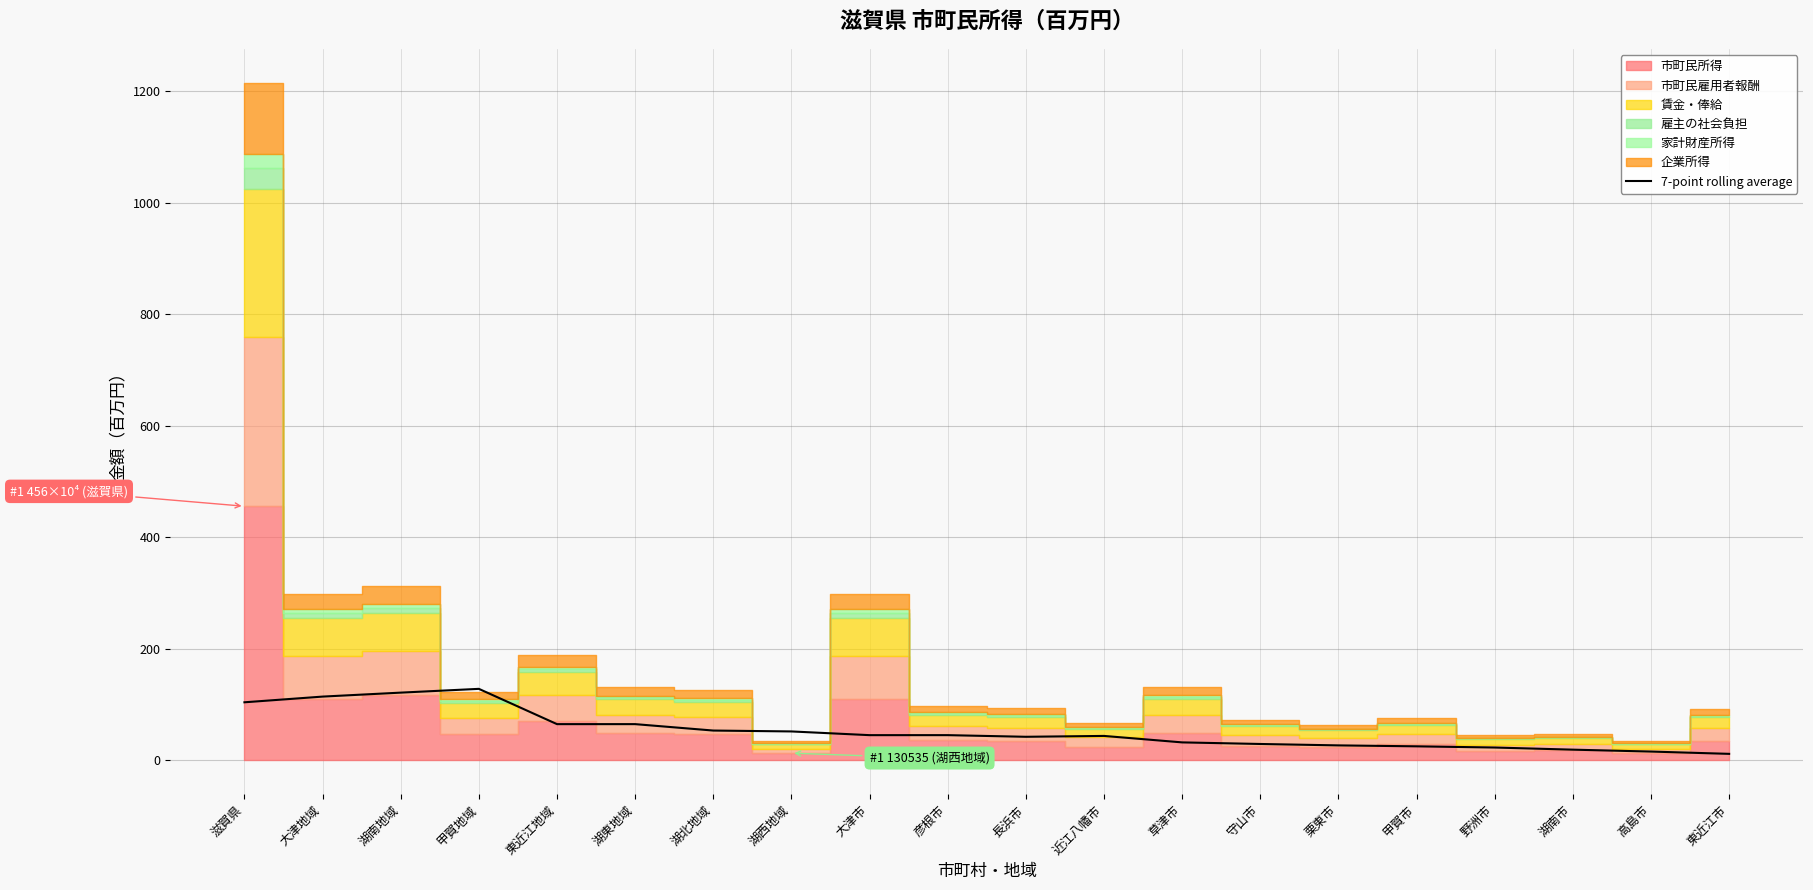

The 7-point rolling average series shows 112.2 at 東近江地域. True or false?

False